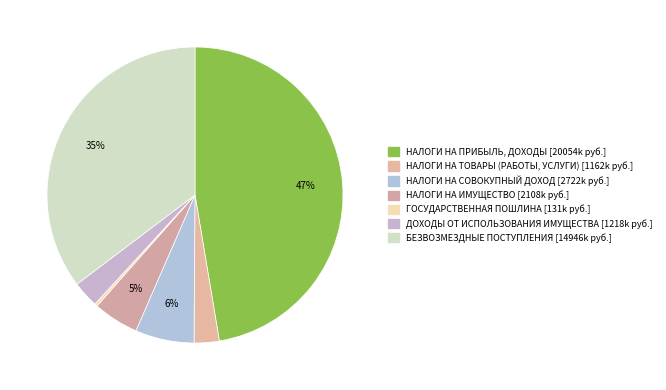

Count the number of slices in the pie.

7